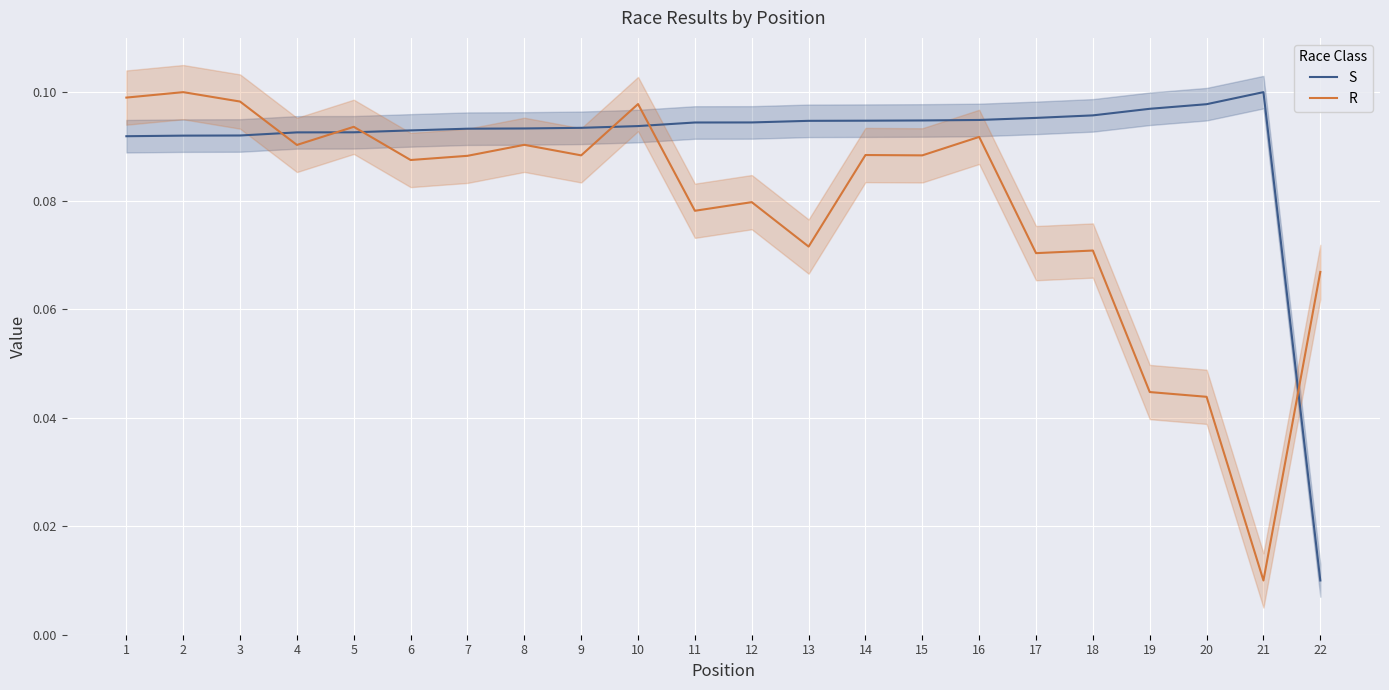

How many R values are between 0 and 1?

22